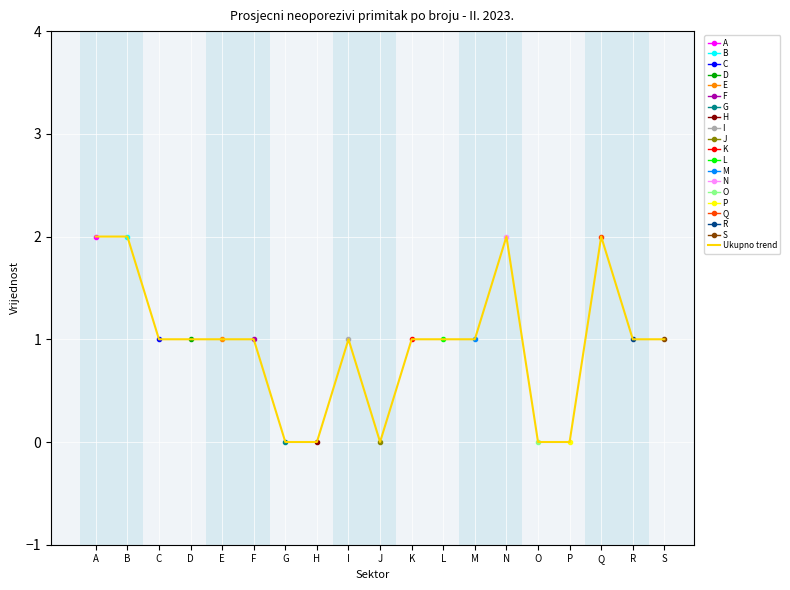

True or false: the data shows 1 at K.

True